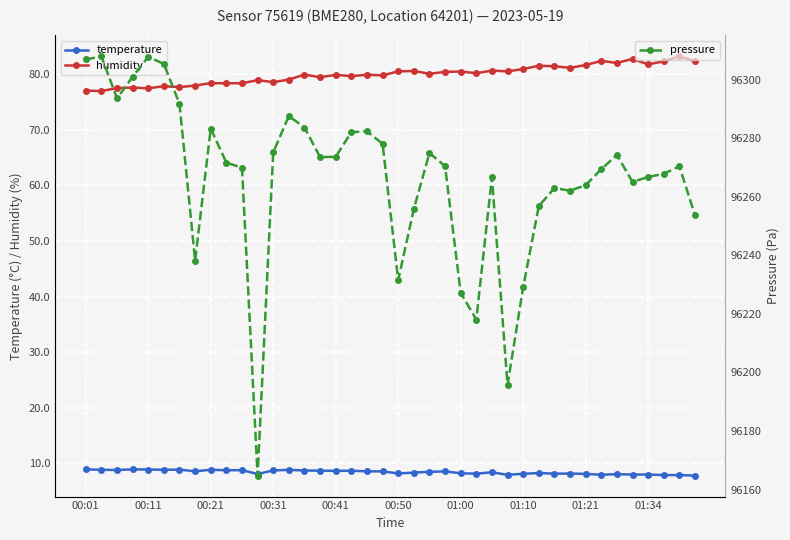

How many data points does each series have?

40